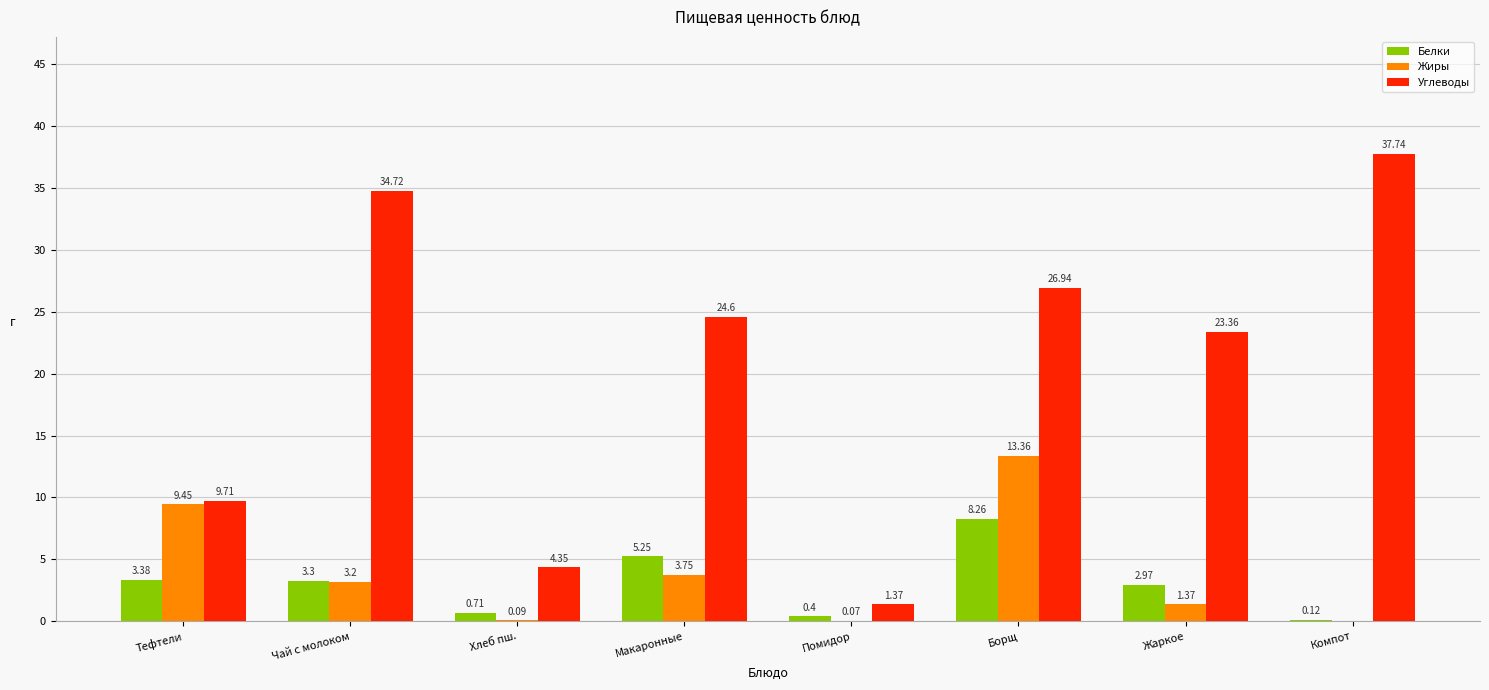

Is the value of Жиры at Компот greater than the value of Углеводы at Макаронные?

No